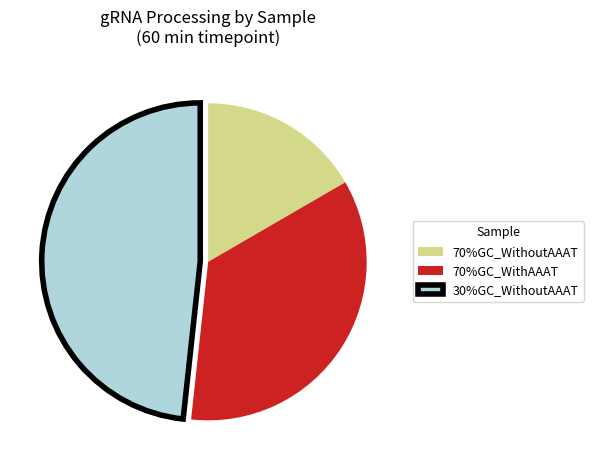

Is there any slice that represents more than half of the pie?

No